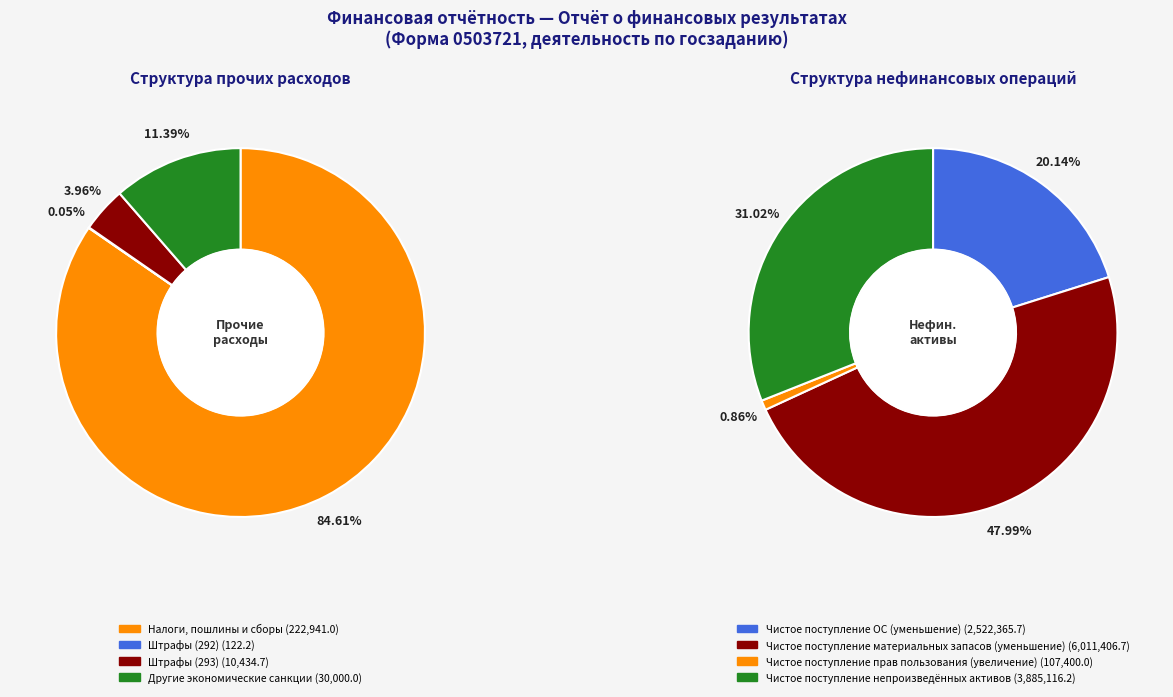

Is it true that Штрафы (293) is 1% of the pie?

False